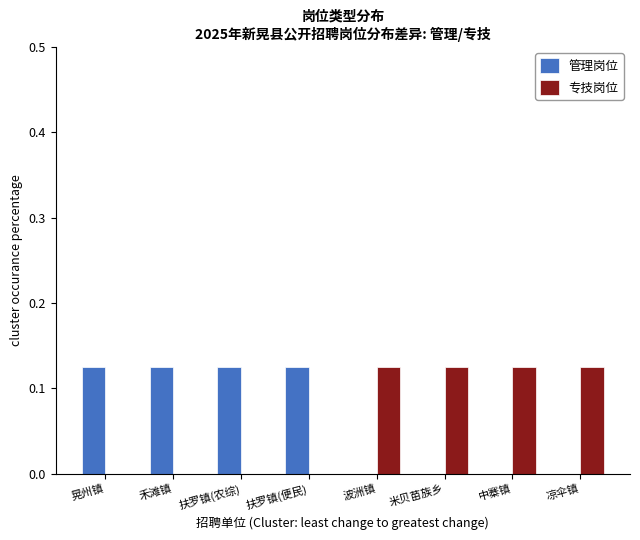

True or false: 管理岗位 has a value of 0.1 at 米贝苗族乡.

False